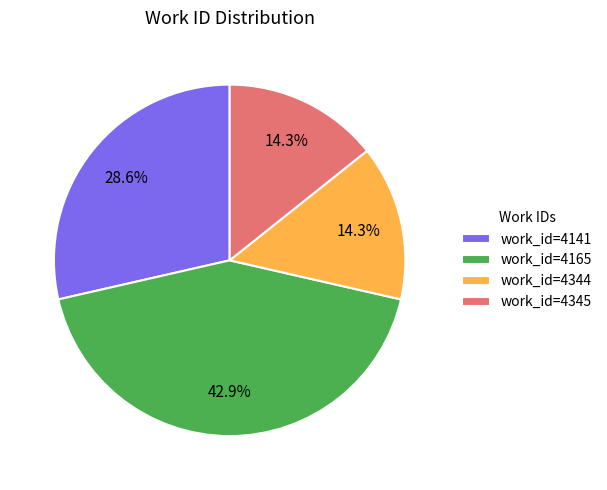

Which has a higher value, work_id=4344 or work_id=4165?

work_id=4165